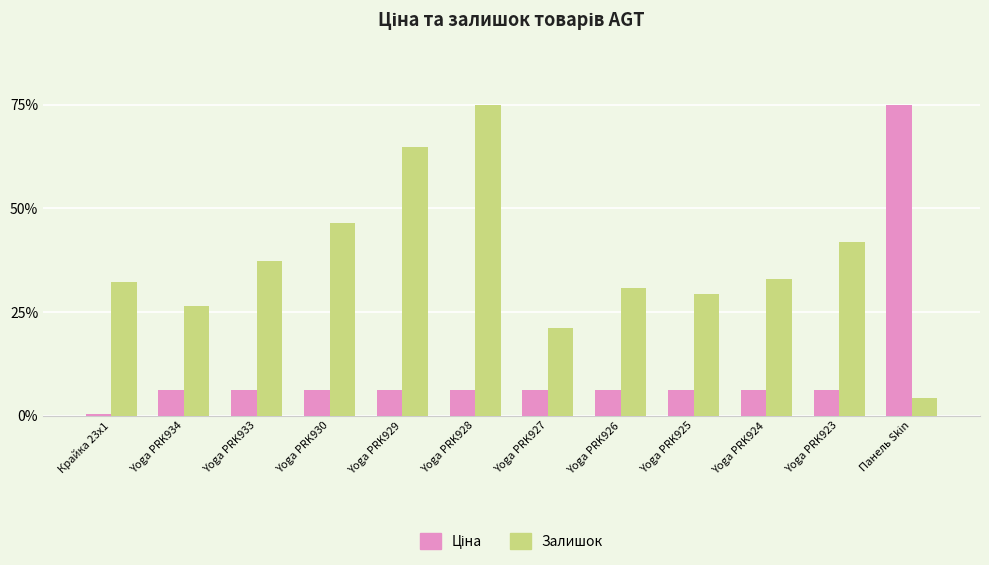

How many bars are there in each group?

2